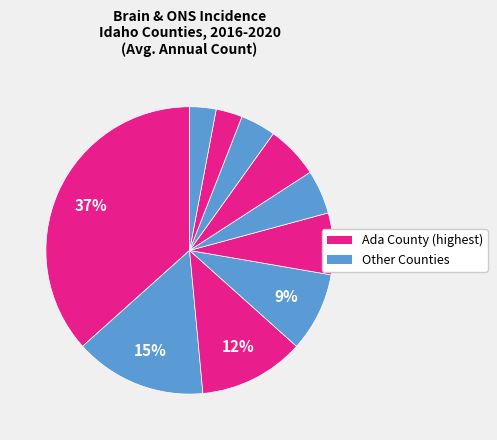

Is there any slice that represents more than half of the pie?

No